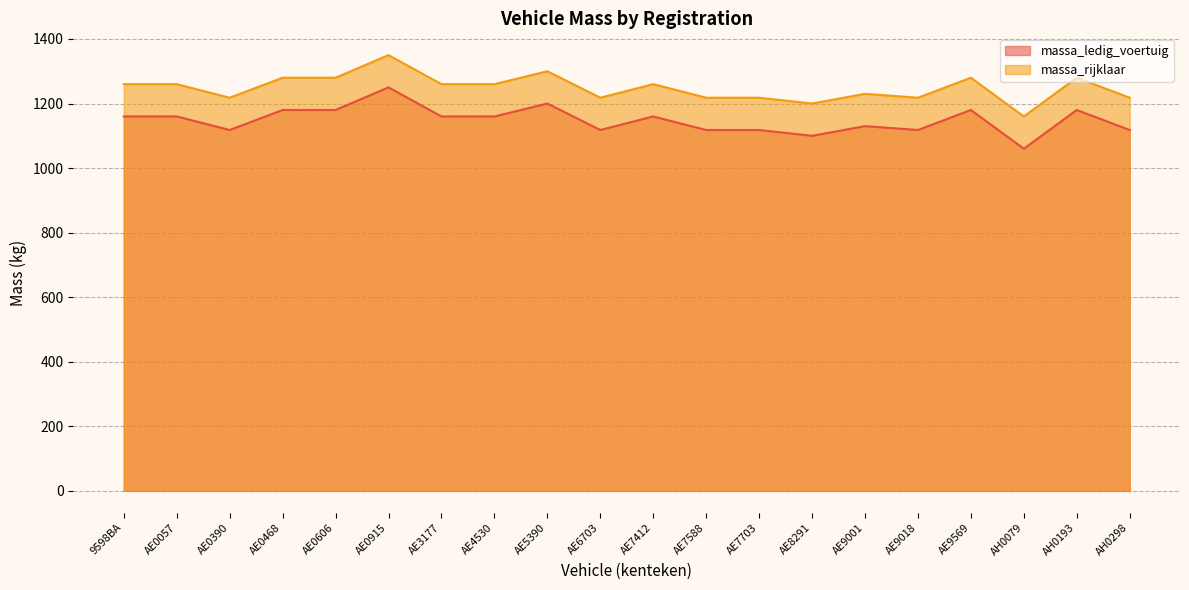

Reading right to left, extract all data points from this chart.

massa_ledig_voertuig: 1118	1180	1060	1180	1118	1130	1100	1118	1118	1160	1118	1200	1160	1160	1250	1180	1180	1118	1160	1160
massa_rijklaar: 1218	1280	1160	1280	1218	1230	1200	1218	1218	1260	1218	1300	1260	1260	1350	1280	1280	1218	1260	1260